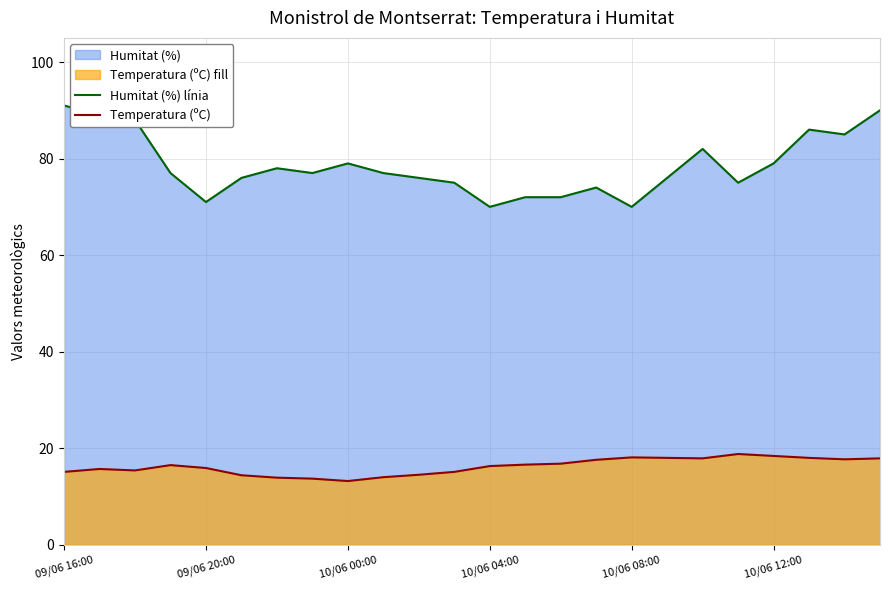

Which series has the widest spread of values?

Humitat (%) línia